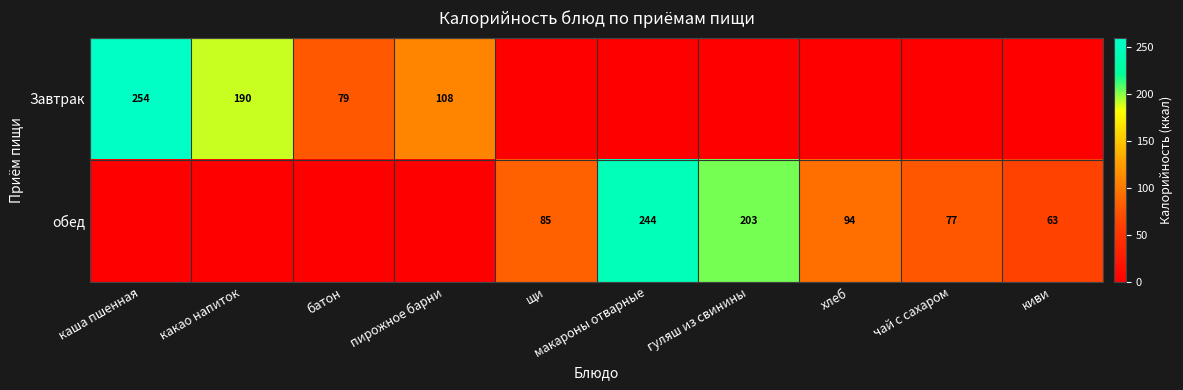

Is it true that обед equals 52 at щи?

False